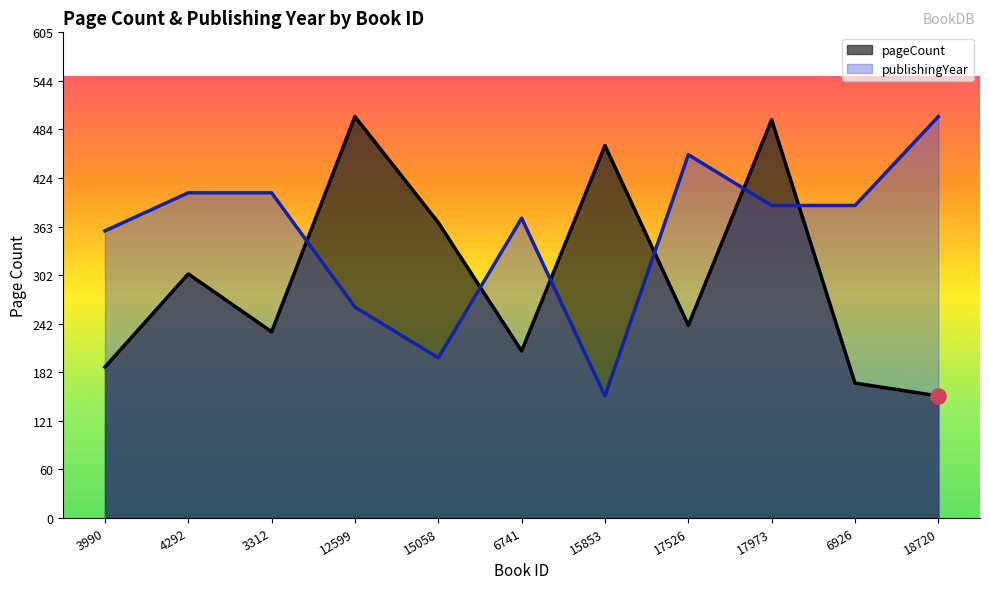

Which series has the largest Y range (max minus min)?

pageCount